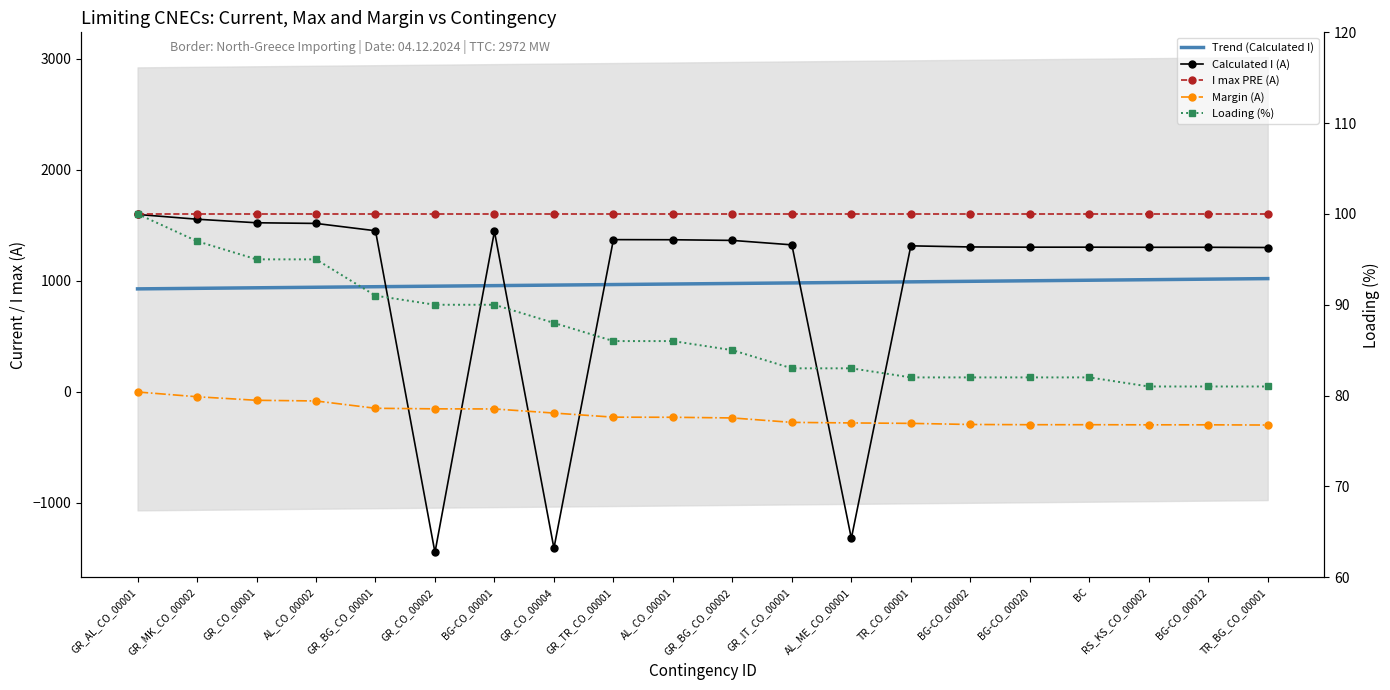

Reading left to right, extract all data points from this chart.

Trend (Calculated I): 928.2	933.1	937.9	942.8	947.7	952.5	957.4	962.3	967.1	972.0	976.9	981.8	986.6	991.5	996.4	1001.2	1006.1	1011.0	1015.8	1020.7
Calculated I (A): 1599.0	1556.0	1524.0	1518.0	1452.0	-1447.0	1446.0	-1409.0	1372.0	1371.0	1365.0	1325.0	-1320.0	1316.0	1306.0	1304.0	1304.0	1303.0	1303.0	1301.0
I max PRE (A): 1600.0	1600.0	1600.0	1600.0	1600.0	1600.0	1600.0	1600.0	1600.0	1600.0	1600.0	1600.0	1600.0	1600.0	1600.0	1600.0	1600.0	1600.0	1600.0	1600.0
Margin (A): -1.0	-44.0	-76.0	-82.0	-148.0	-153.0	-154.0	-191.0	-228.0	-229.0	-235.0	-275.0	-280.0	-284.0	-294.0	-296.0	-296.0	-297.0	-297.0	-299.0
Loading (%): 100.0	97.0	95.0	95.0	91.0	90.0	90.0	88.0	86.0	86.0	85.0	83.0	83.0	82.0	82.0	82.0	82.0	81.0	81.0	81.0